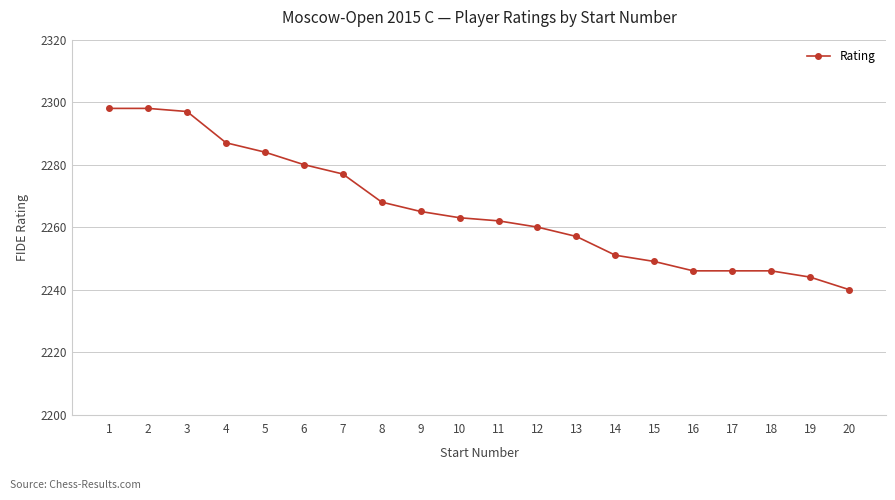

Between 18 and 10, which is larger?

10